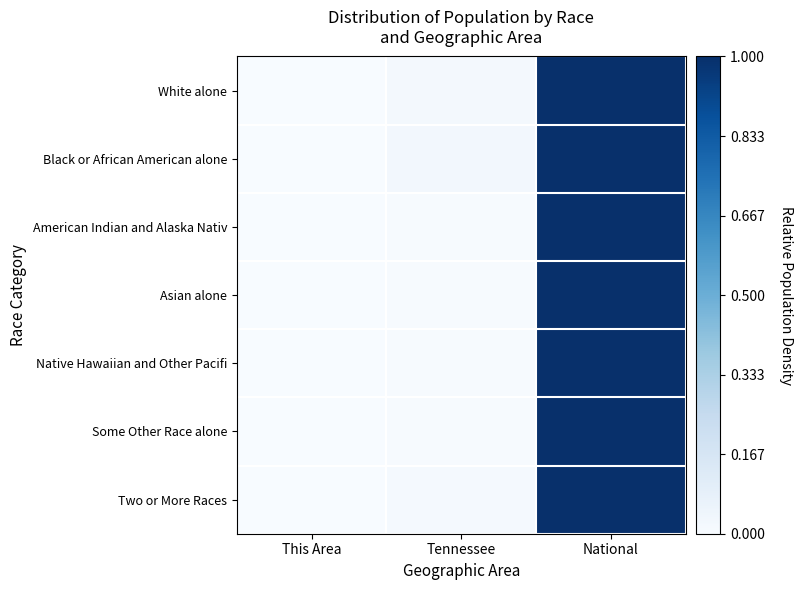

Reading left to right, list all the values displayed in this chart.

White alone: This Area=0.0	Tennessee=0.0	National=1.0
Black or African American alone: This Area=0.0	Tennessee=0.0	National=1.0
American Indian and Alaska Nativ: This Area=0.0	Tennessee=0.0	National=1.0
Asian alone: This Area=0.0	Tennessee=0.0	National=1.0
Native Hawaiian and Other Pacifi: This Area=0.0	Tennessee=0.0	National=1.0
Some Other Race alone: This Area=0.0	Tennessee=0.0	National=1.0
Two or More Races: This Area=0.0	Tennessee=0.0	National=1.0